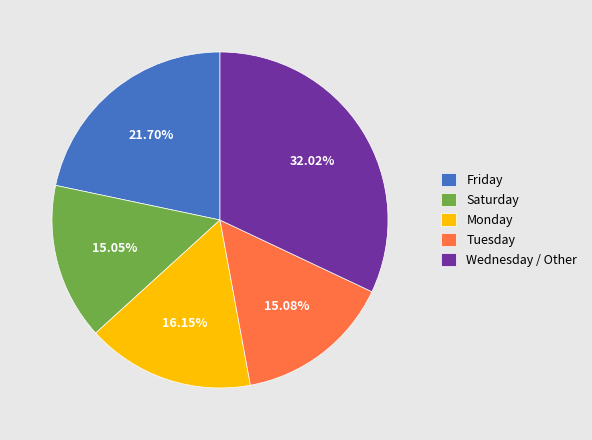

How many segments does this pie chart have?

5